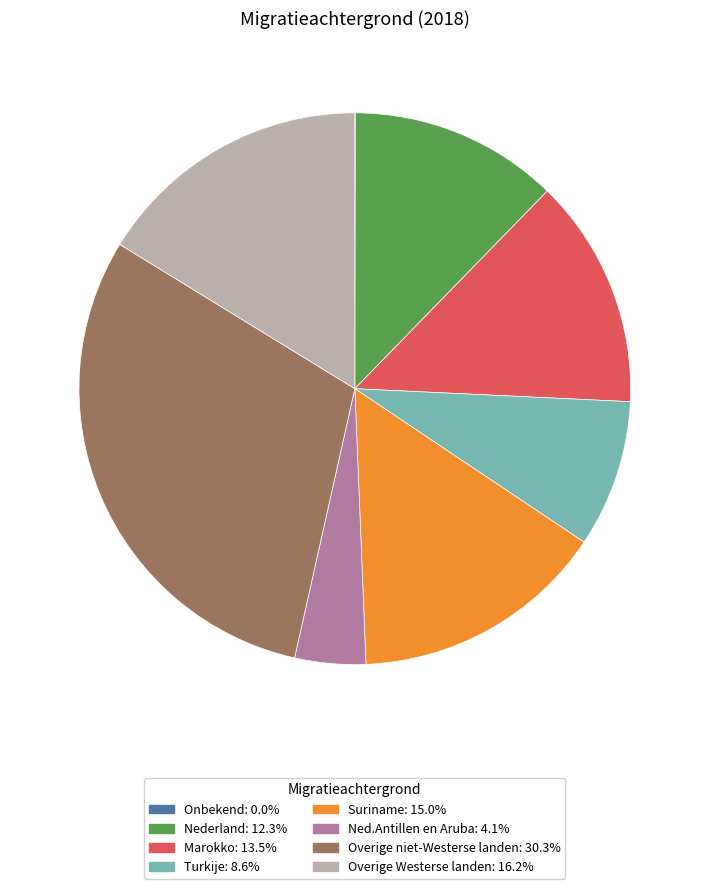

Does Ned.Antillen en Aruba account for over 50% of the chart?

No